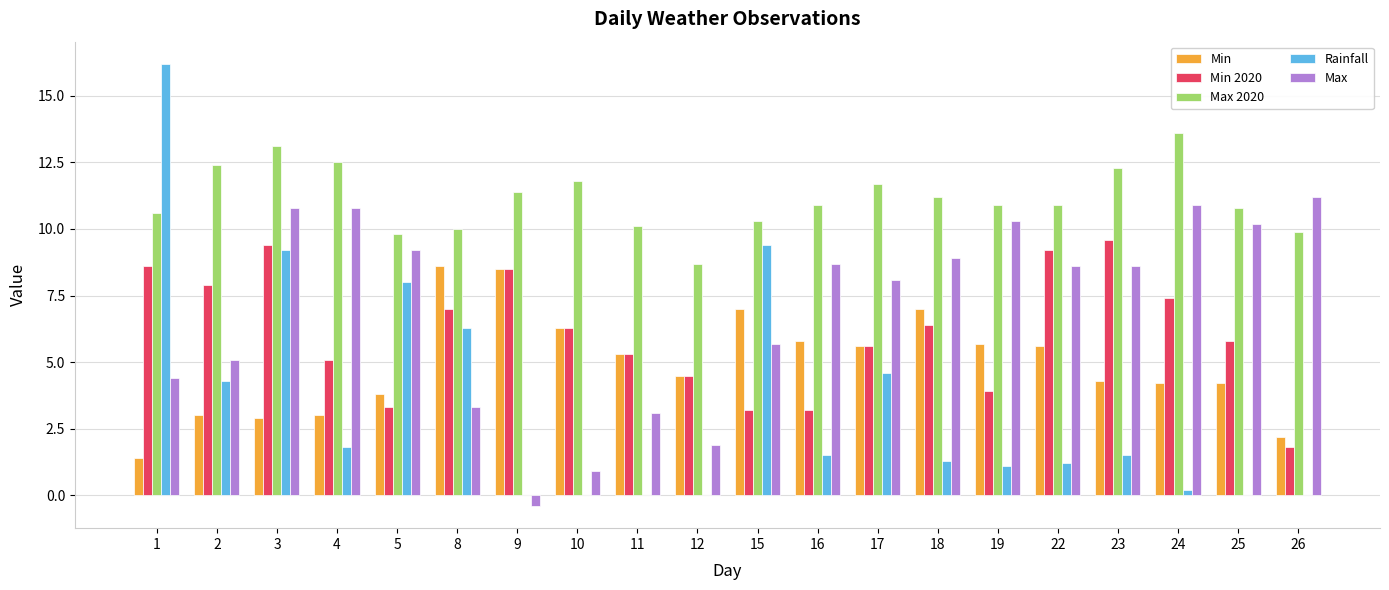

The value of Max at 18 is 5.4. True or false?

False